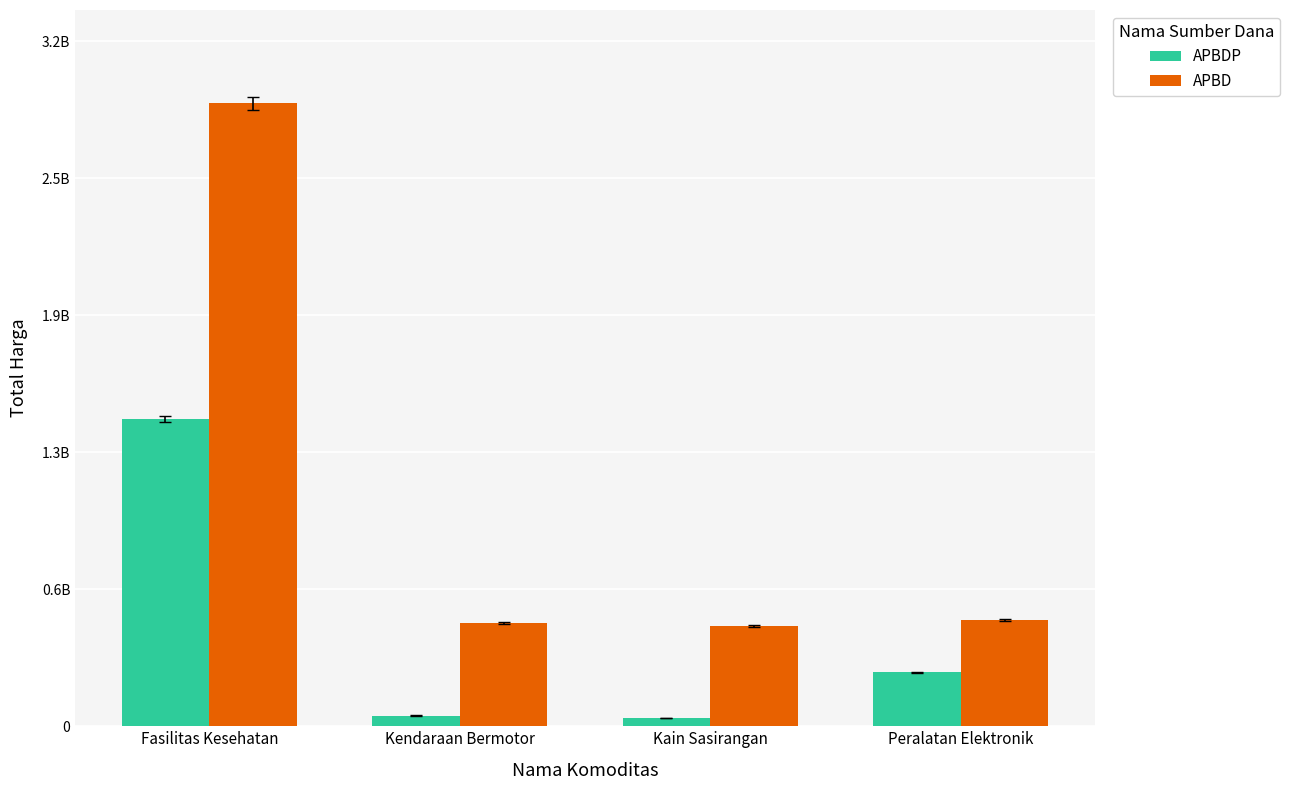

Are the bars grouped side by side (vs. stacked)?

Yes